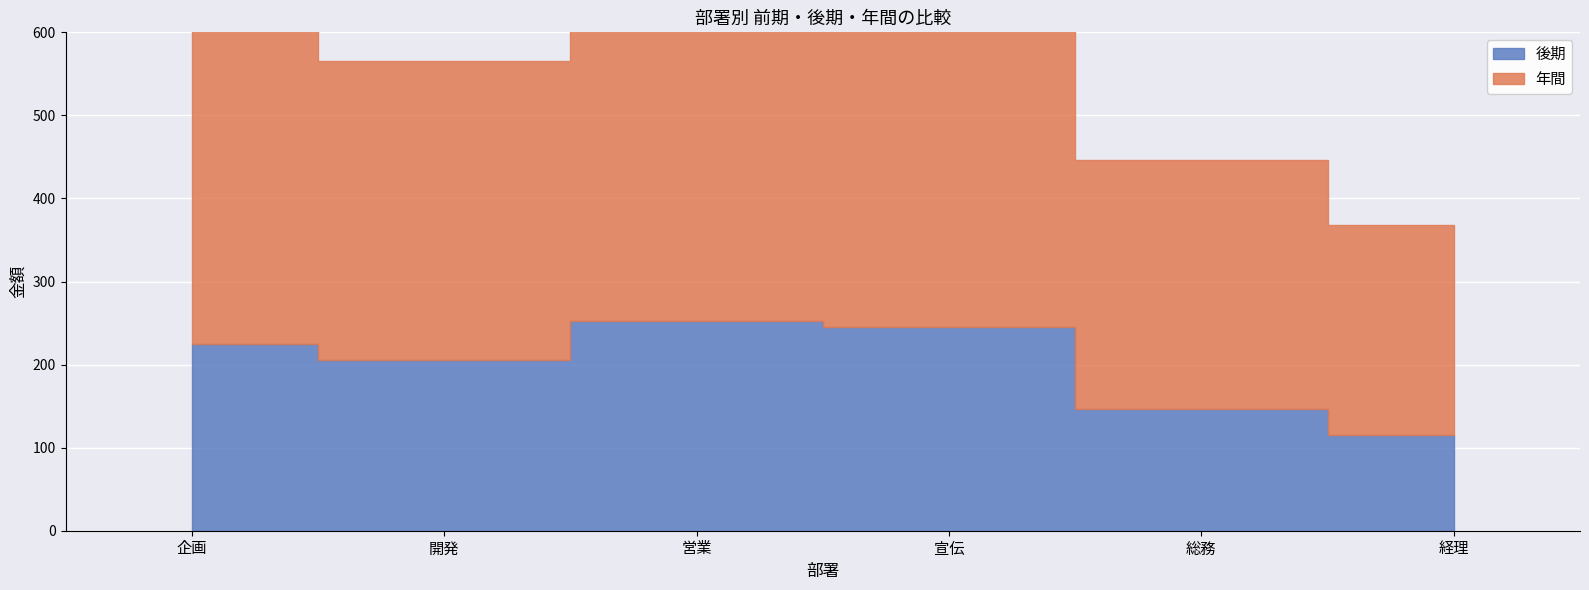

Rank the series by their average value, from highest to lowest.

年間, 後期